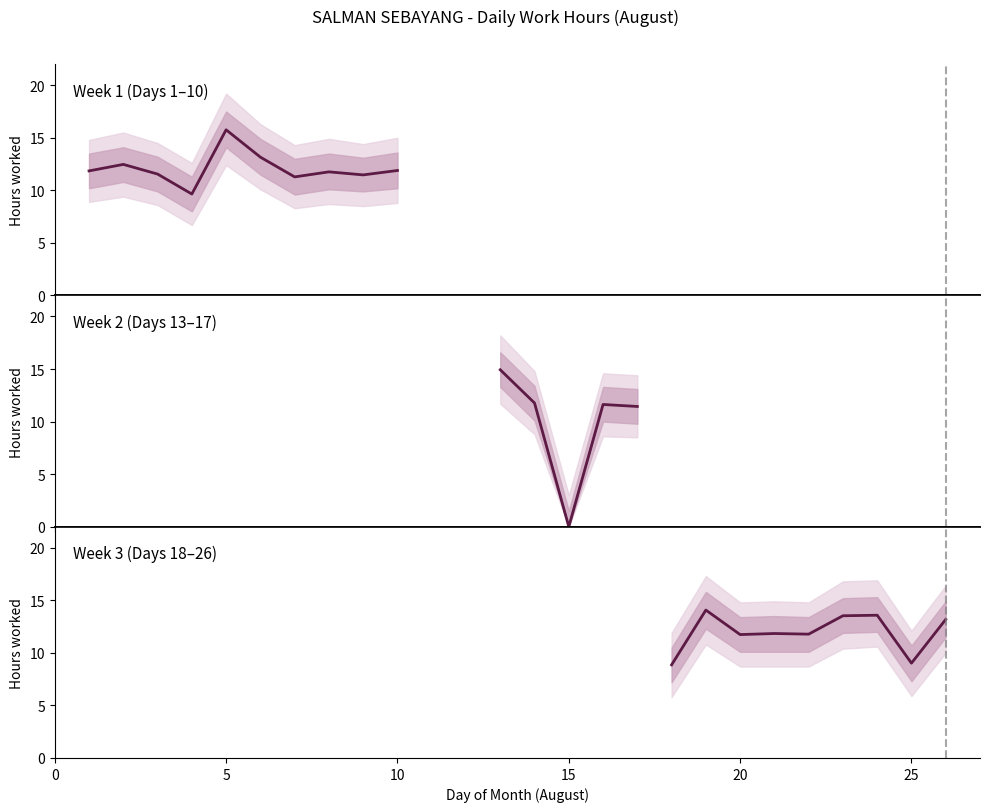

Which has a higher value, 15 or 5?

5